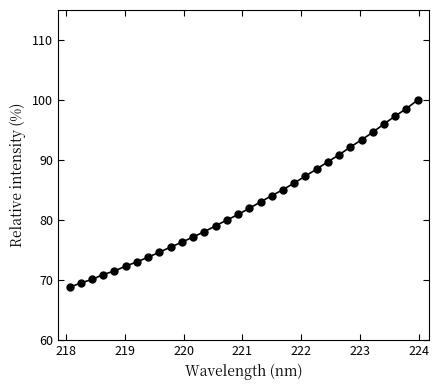

What is the average value?

82.5